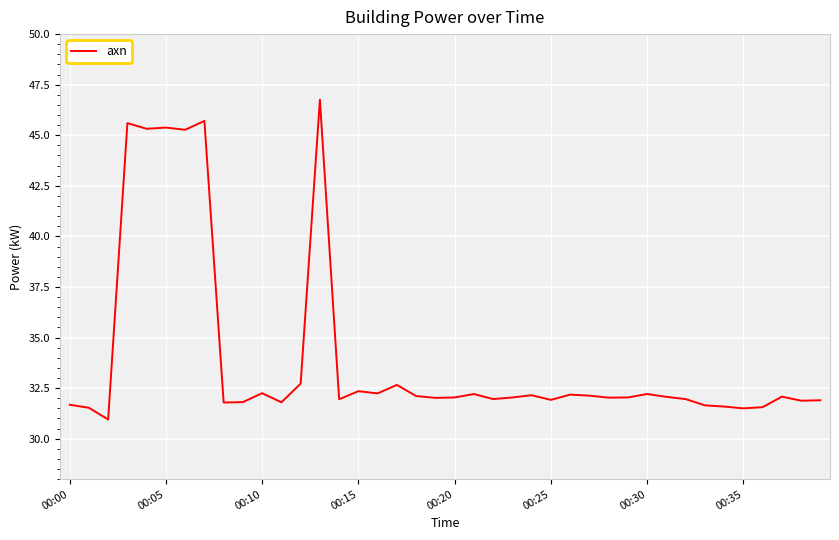

What is the maximum value shown in the chart?

46.8